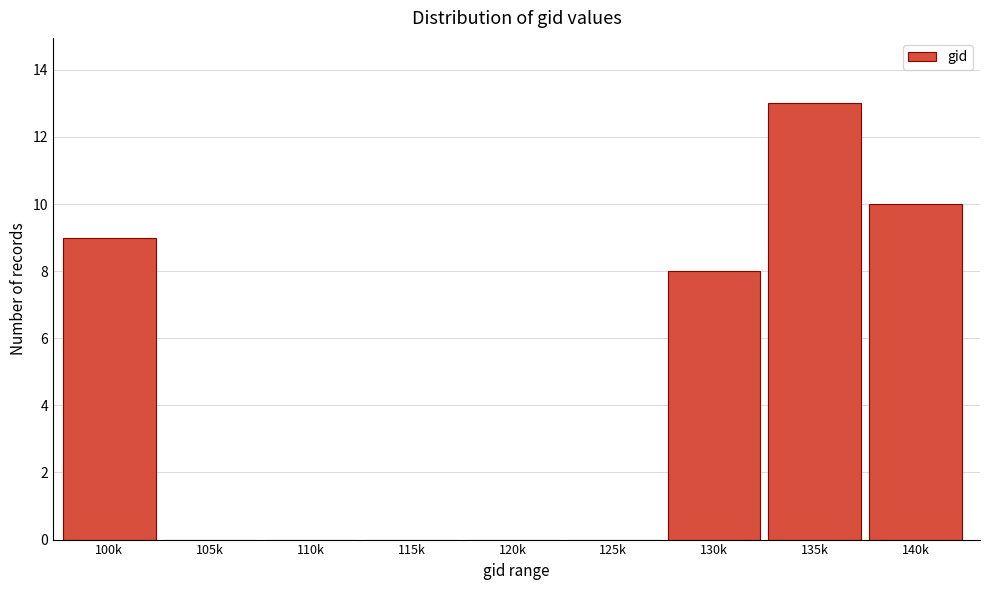

Reading left to right, transcribe all the data shown in this chart.

100k=9	105k=0	110k=0	115k=0	120k=0	125k=0	130k=8	135k=13	140k=10